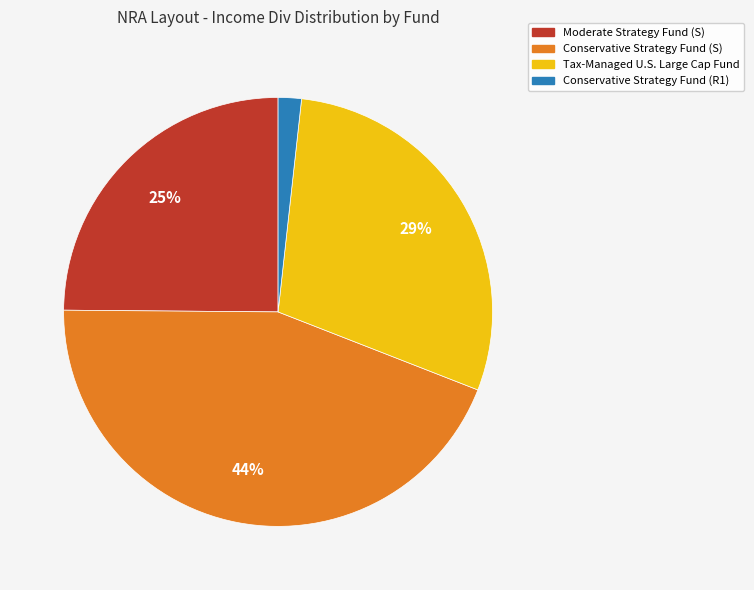

Do Conservative Strategy Fund (S) and Moderate Strategy Fund (S) together represent more than half of the pie?

Yes